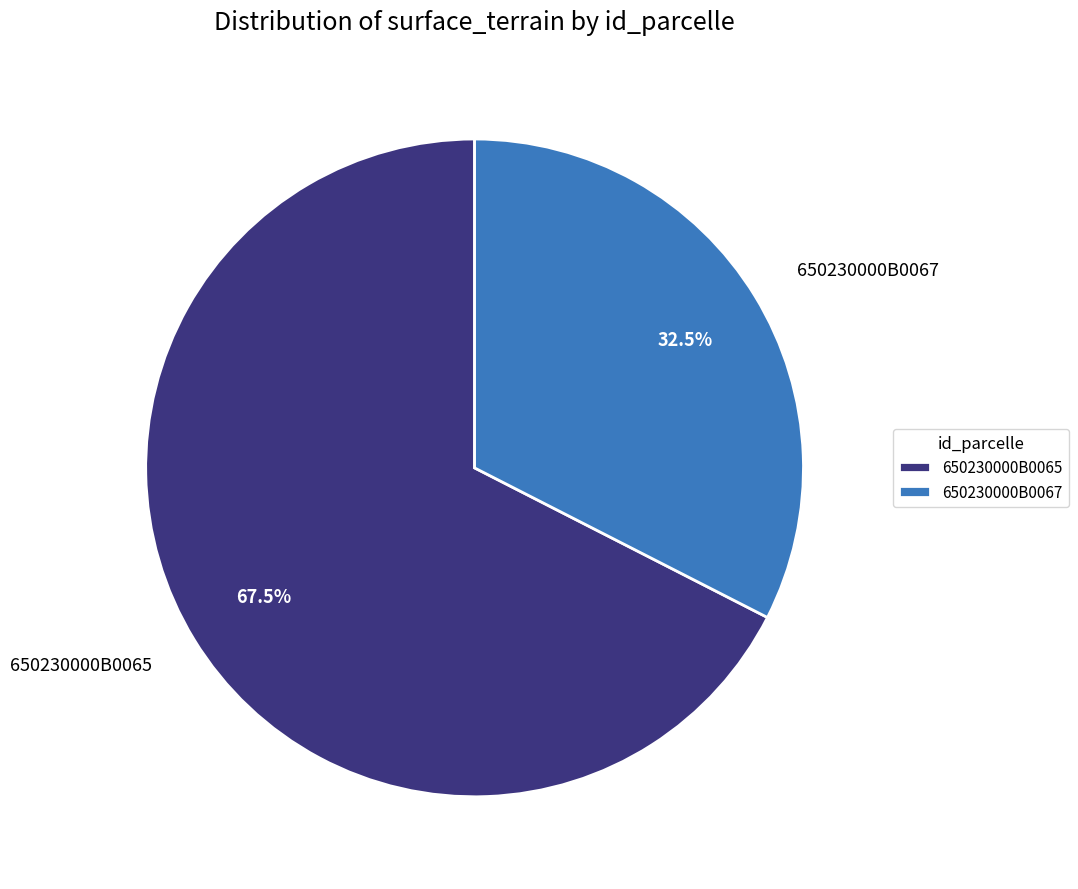

Which slice is the largest?

650230000B0065